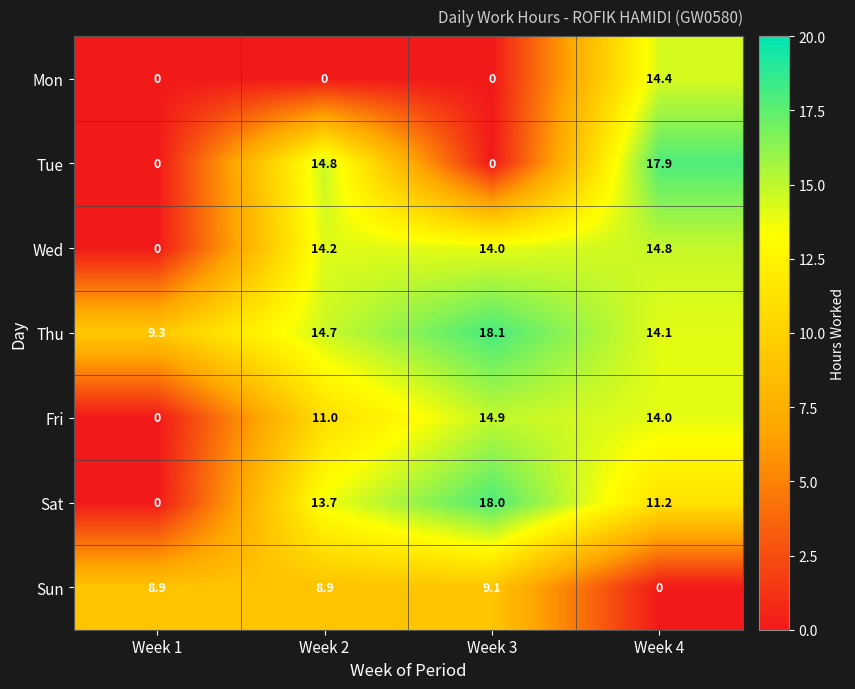

What is the greatest value displayed?

18.1